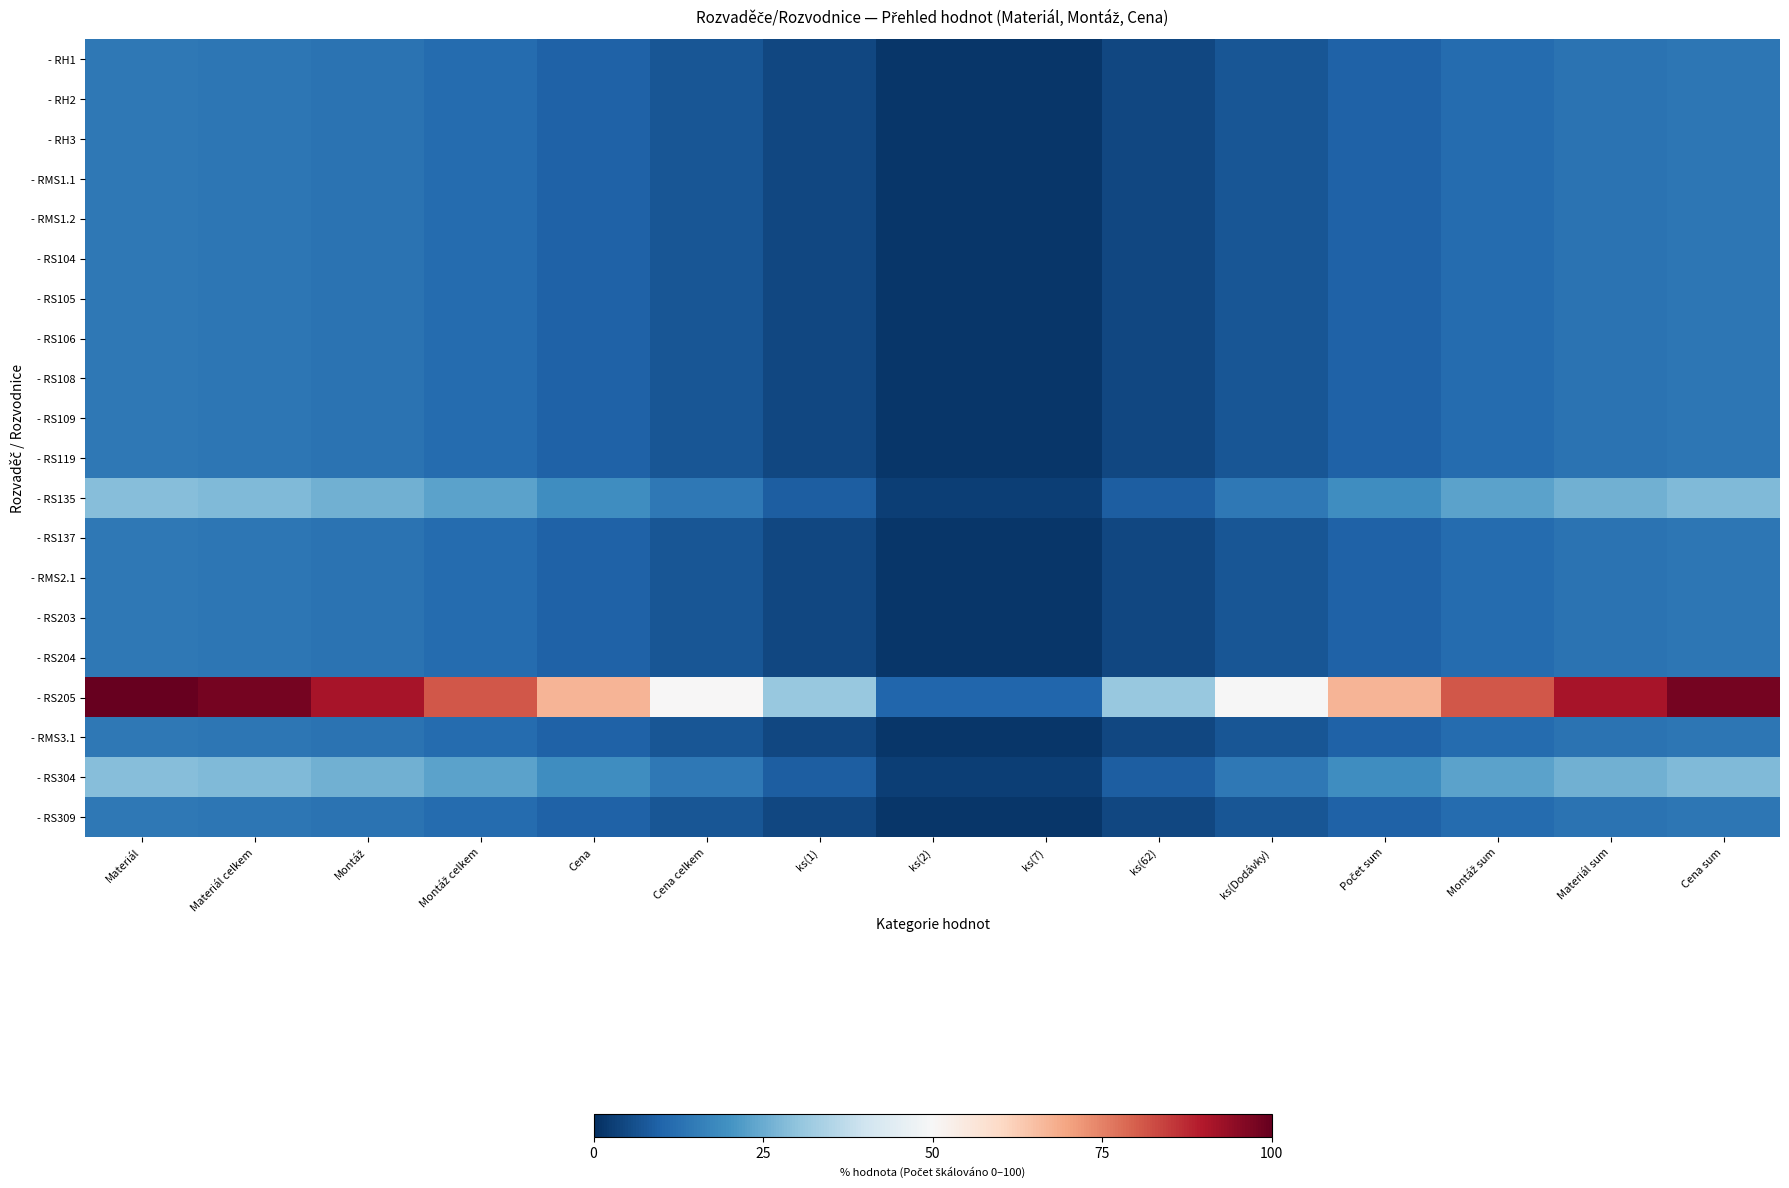

How many data points does each series have?

15